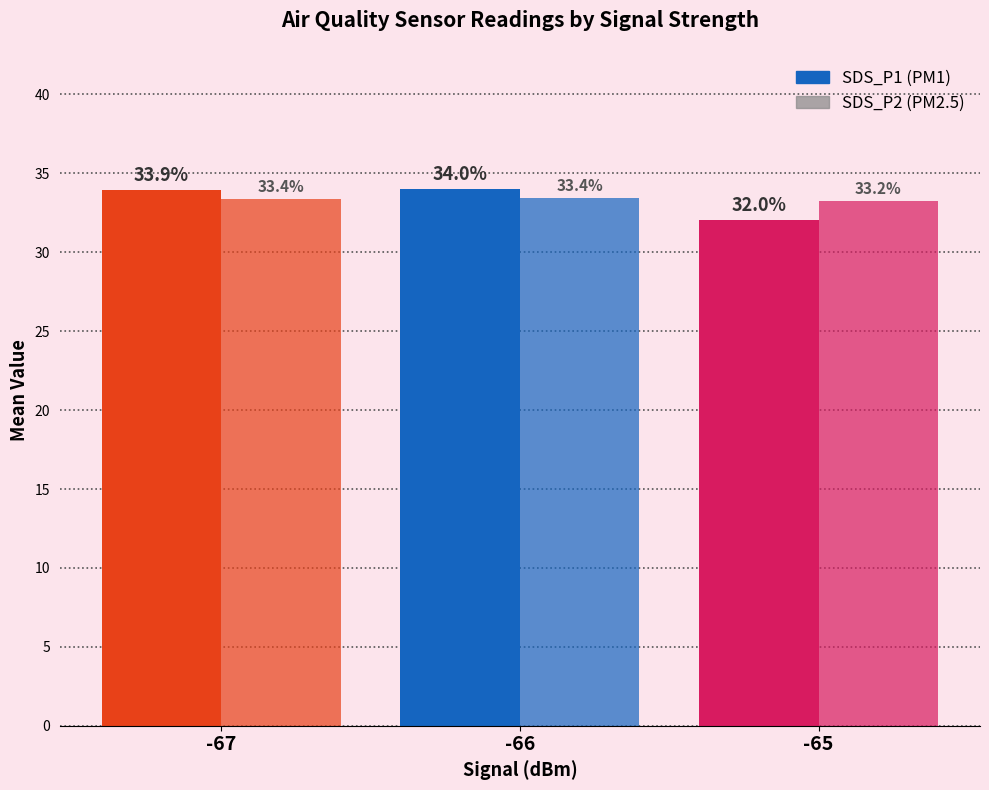

Count the number of categories in the chart.

3